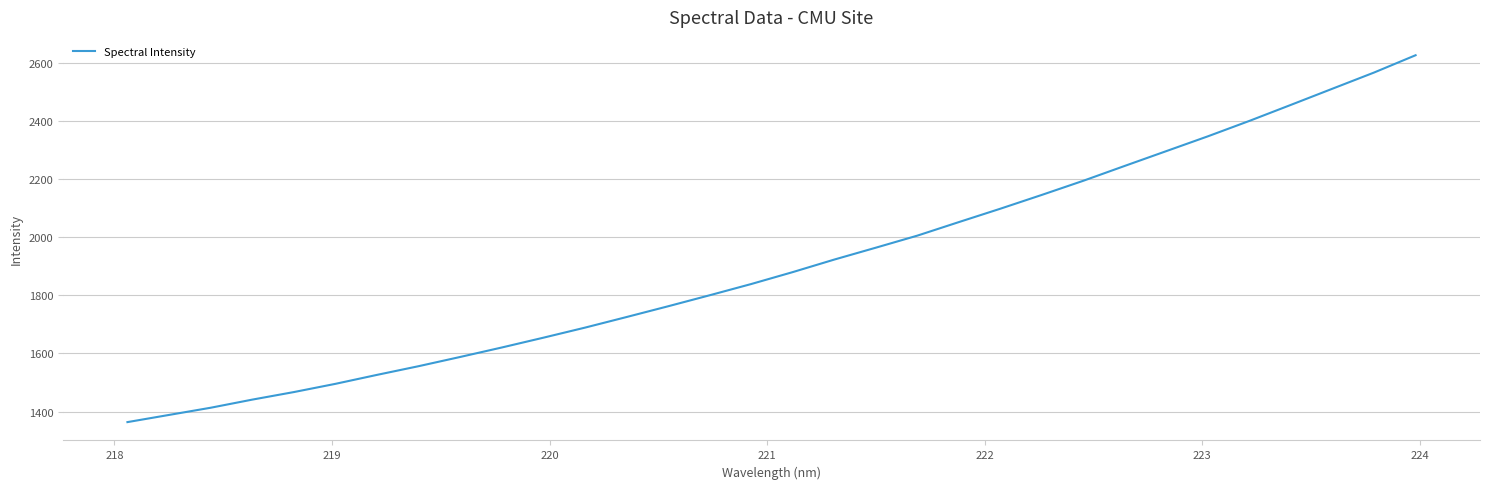

What is the difference between the maximum and minimum values?

1261.4